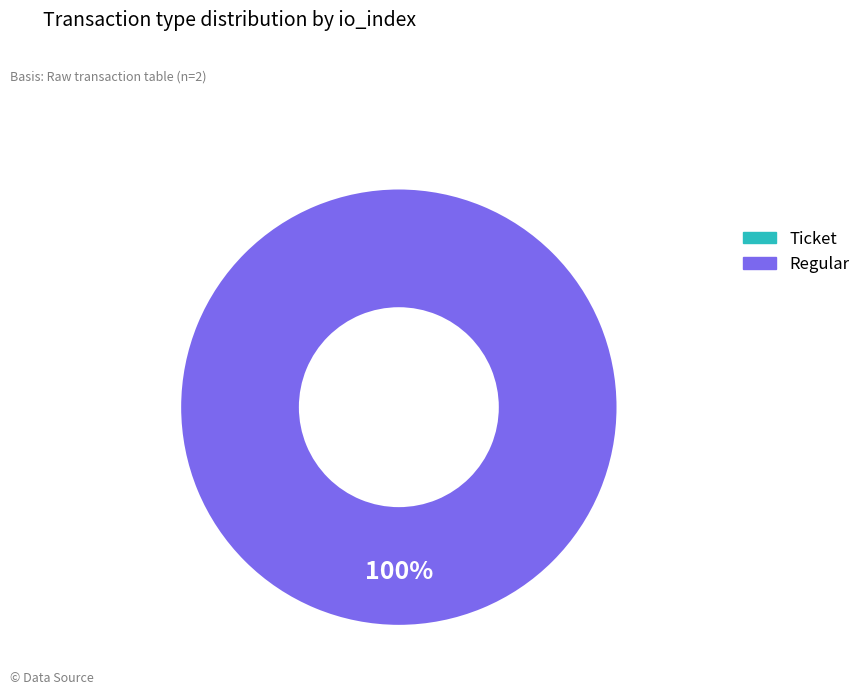

Is Regular the majority of the pie?

Yes